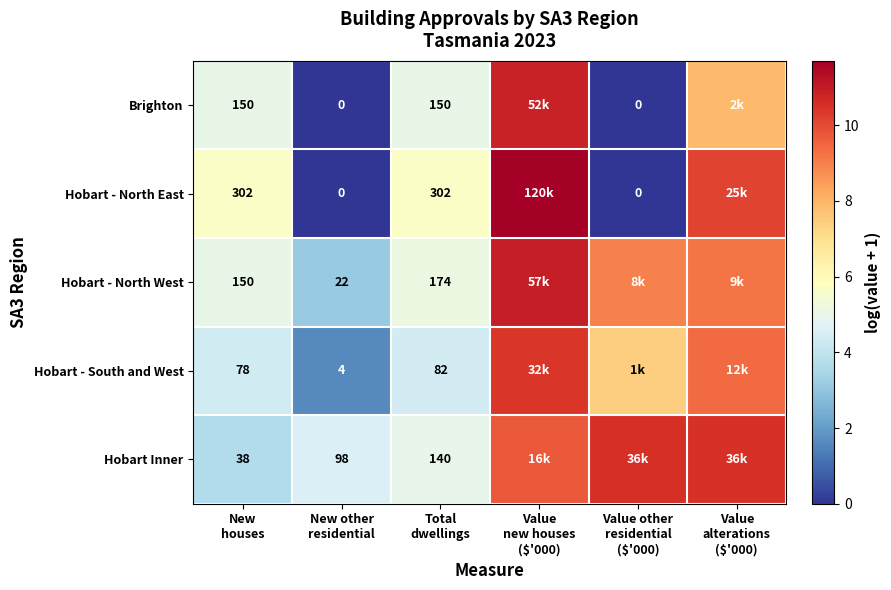

At which label does Hobart - South and West first exceed 7?

Value new houses ($'000)